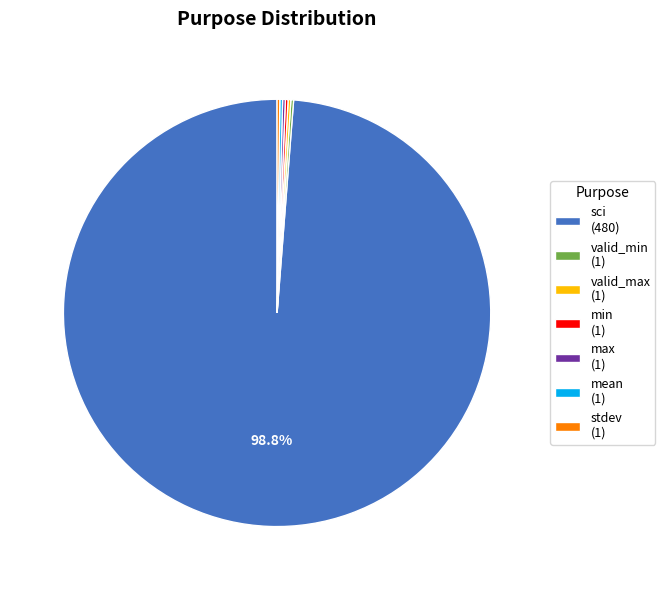

Is there a majority slice in this chart?

Yes